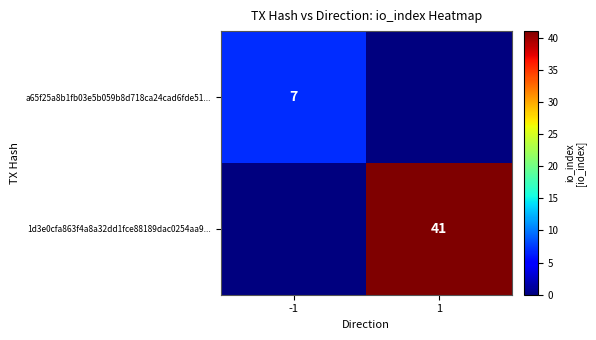

Is the value of a65f25a8b1fb03e5b059b8d718ca24cad6fde51... at -1 greater than the value of 1d3e0cfa863f4a8a32dd1fce88189dac0254aa9... at 1?

No